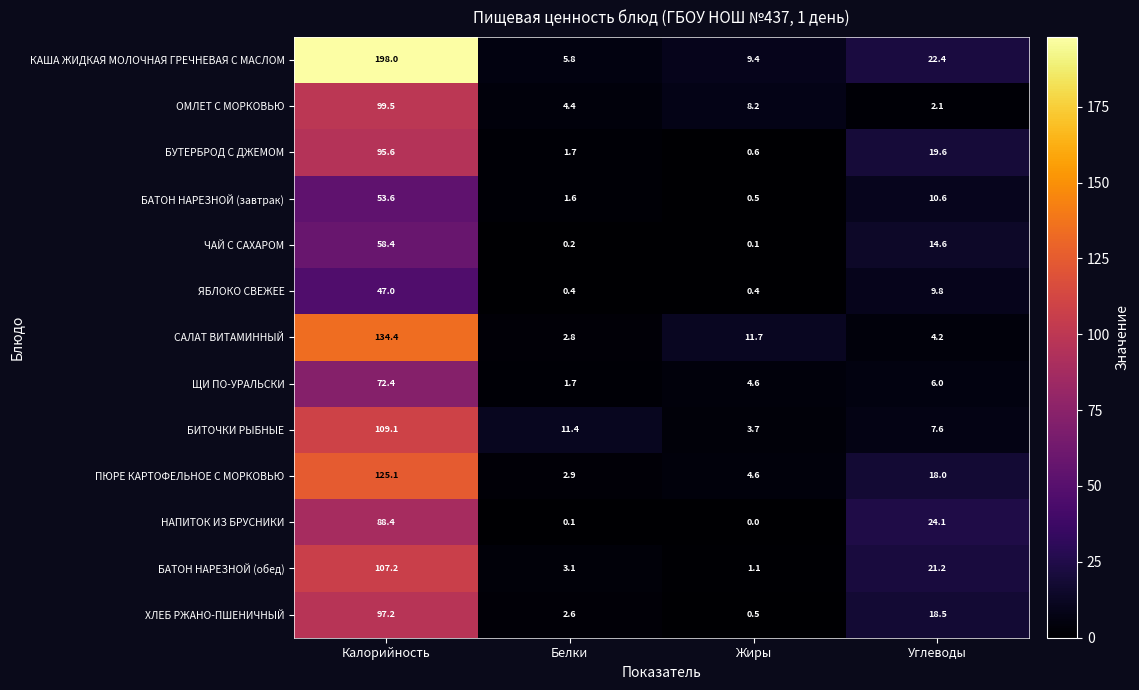

List the series in order of their peak value, highest first.

КАША ЖИДКАЯ МОЛОЧНАЯ ГРЕЧНЕВАЯ С МАСЛОМ, САЛАТ ВИТАМИННЫЙ, ПЮРЕ КАРТОФЕЛЬНОЕ С МОРКОВЬЮ, БИТОЧКИ РЫБНЫЕ, БАТОН НАРЕЗНОЙ (обед), ОМЛЕТ С МОРКОВЬЮ, ХЛЕБ РЖАНО-ПШЕНИЧНЫЙ, БУТЕРБРОД С ДЖЕМОМ, НАПИТОК ИЗ БРУСНИКИ, ЩИ ПО-УРАЛЬСКИ, ЧАЙ С САХАРОМ, БАТОН НАРЕЗНОЙ (завтрак), ЯБЛОКО СВЕЖЕЕ